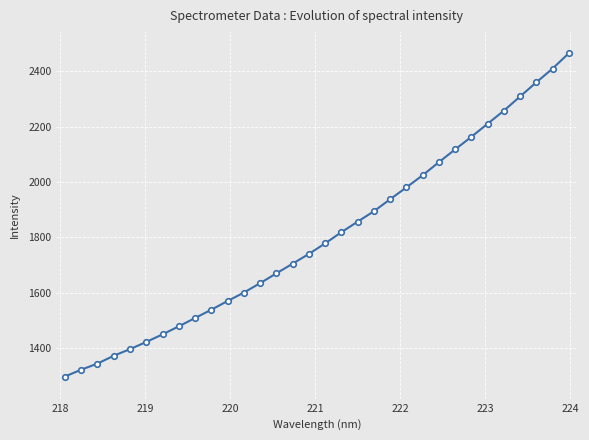

What is the maximum value shown in the chart?

2464.9